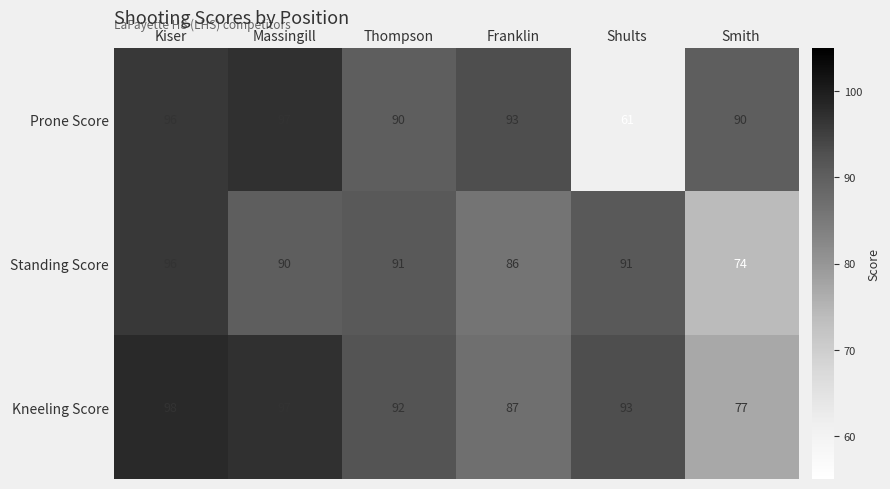

At which label is Standing Score closest to 85?

Franklin